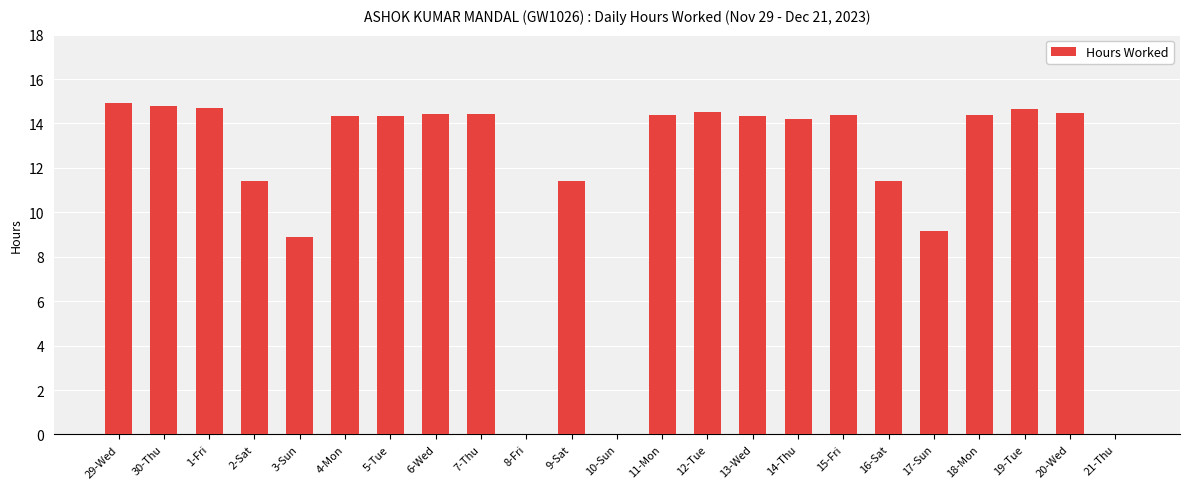

Is it true that the value at 12-Tue is 19.0?

False